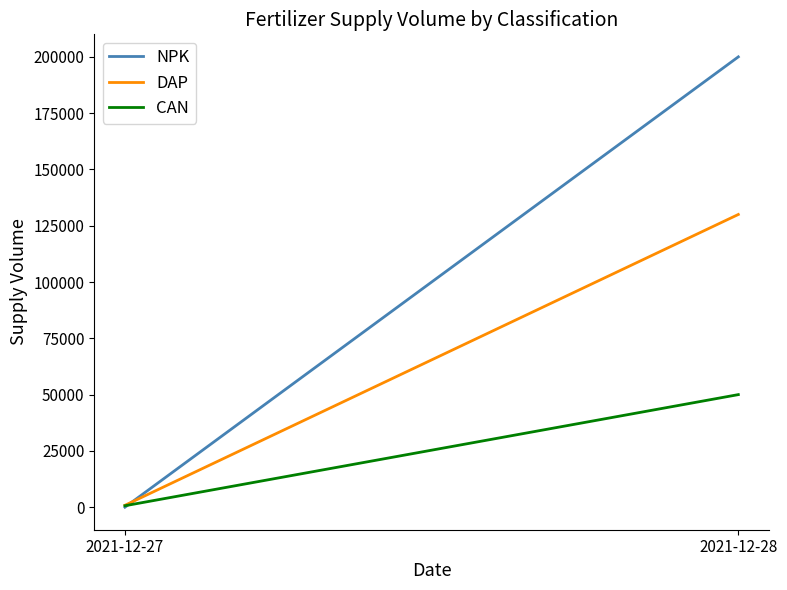

At which label does NPK reach its peak?

2021-12-28